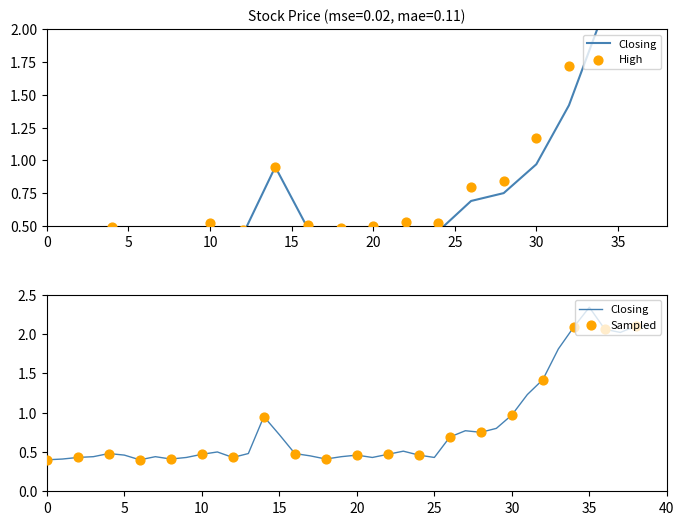

At which category is the sum across all series the highest?

34